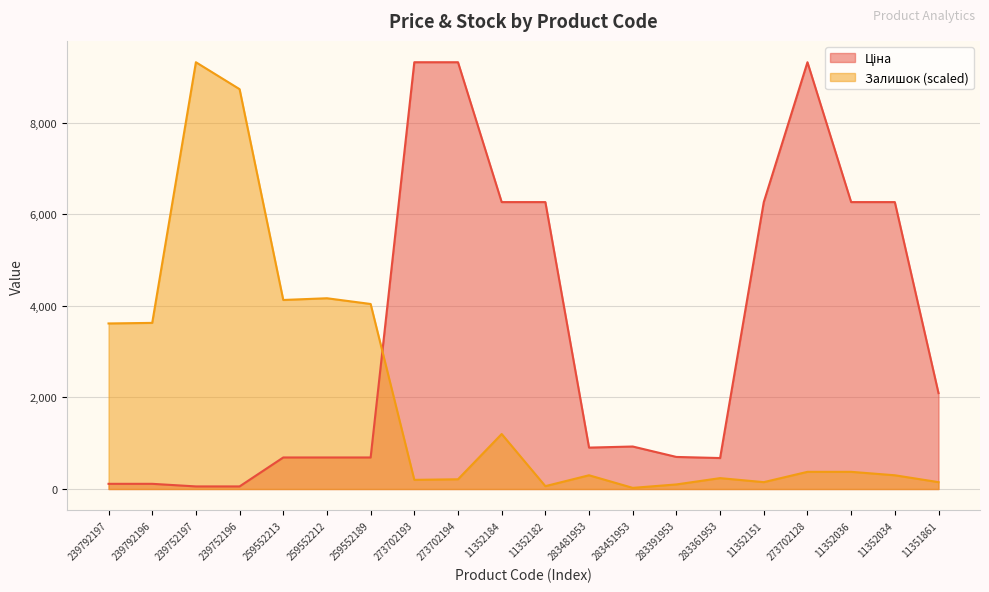

What is the highest value of the Ціна series?

9321.4